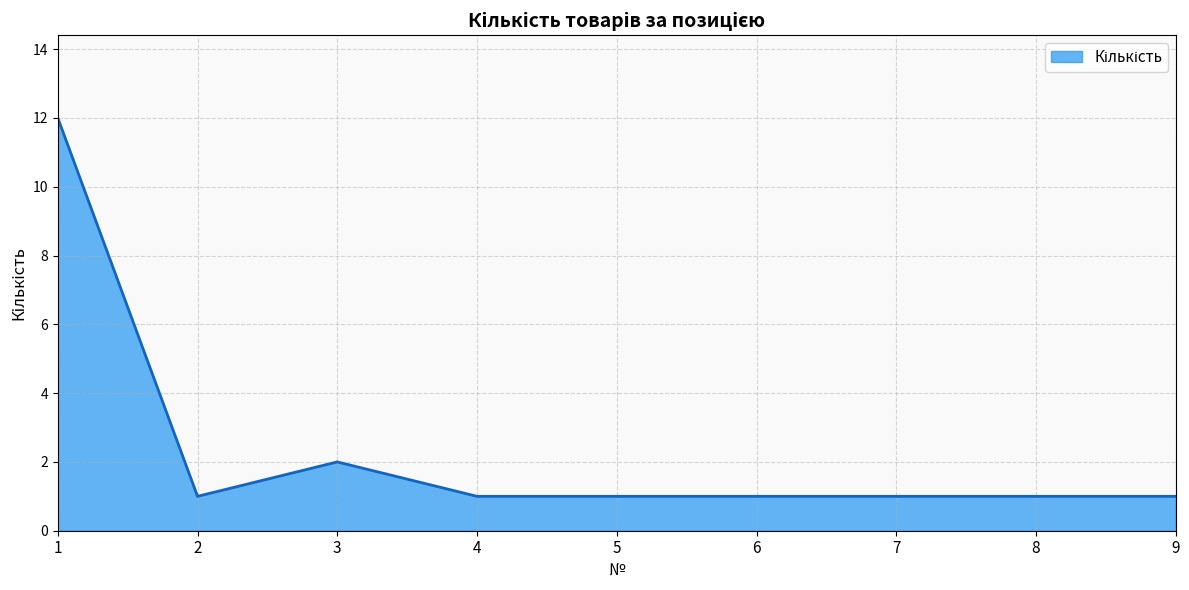

Is it true that the value at 5 is 1?

True